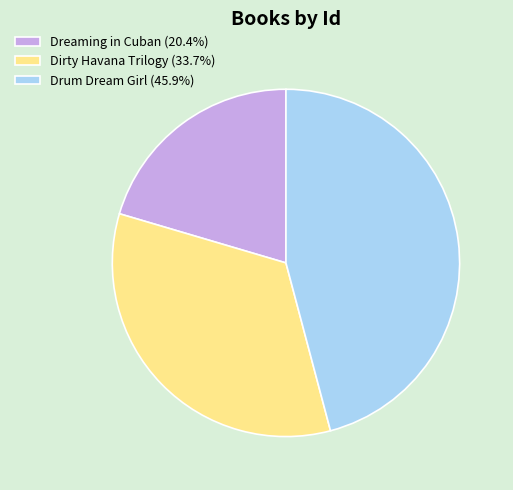

Count the number of slices in the pie.

3